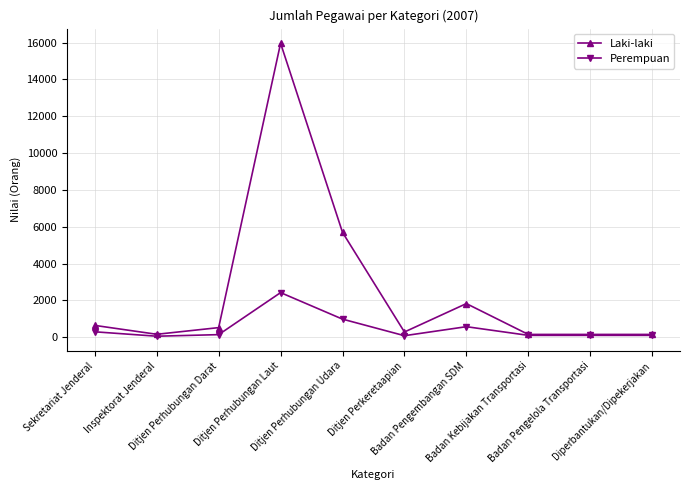

What is the maximum value shown in the chart?

15969